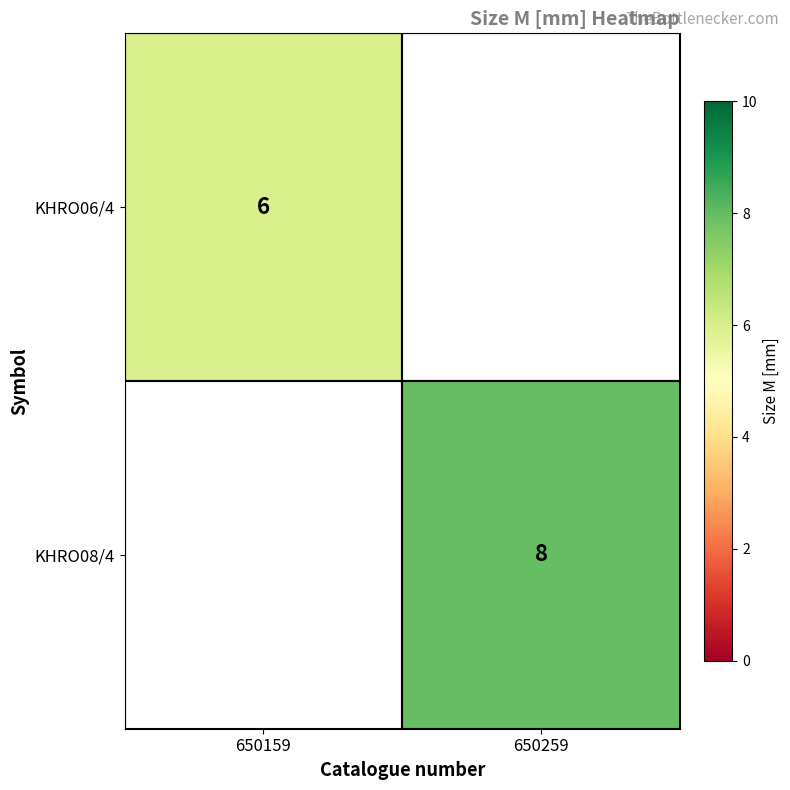

The value of KHRO08/4 at 650259 is 5. True or false?

False